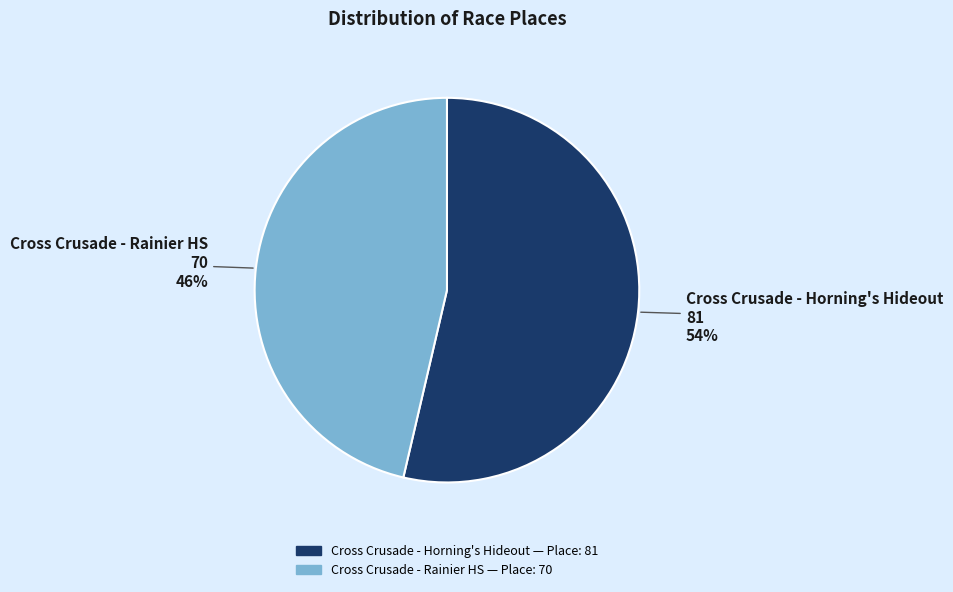

How many slices are in this pie chart?

2